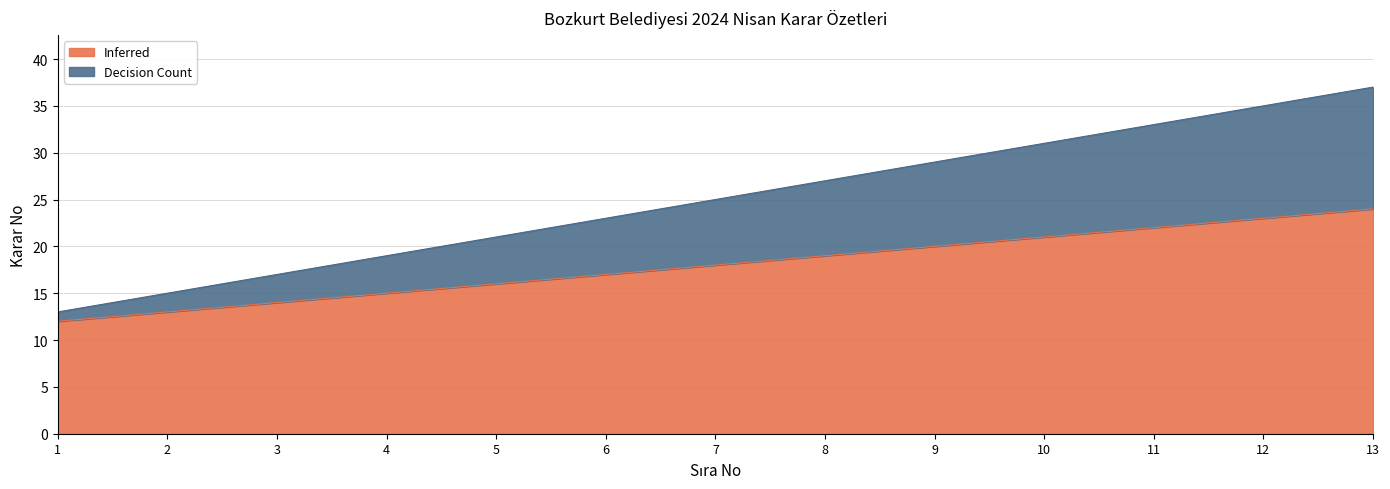

Reading left to right, list all the values displayed in this chart.

Inferred: 12	13	14	15	16	17	18	19	20	21	22	23	24
Decision Count: 13	15	17	19	21	23	25	27	29	31	33	35	37